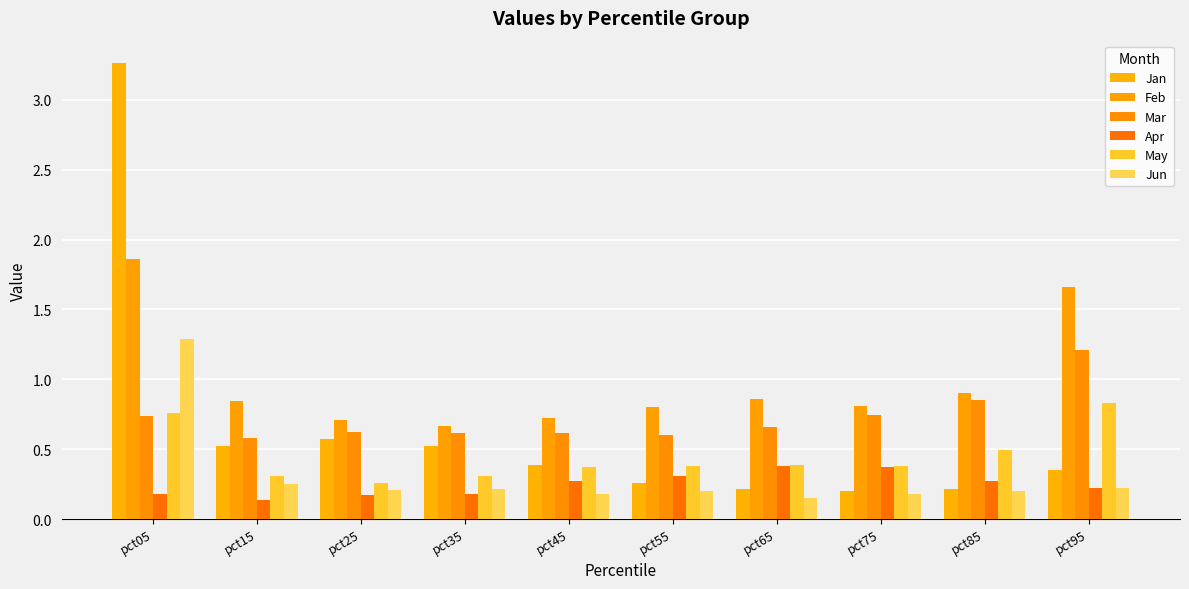

Reading left to right, list all the values displayed in this chart.

Jan: 3.3	0.5	0.6	0.5	0.4	0.3	0.2	0.2	0.2	0.3
Feb: 1.9	0.8	0.7	0.7	0.7	0.8	0.9	0.8	0.9	1.7
Mar: 0.7	0.6	0.6	0.6	0.6	0.6	0.7	0.7	0.9	1.2
Apr: 0.2	0.1	0.2	0.2	0.3	0.3	0.4	0.4	0.3	0.2
May: 0.8	0.3	0.3	0.3	0.4	0.4	0.4	0.4	0.5	0.8
Jun: 1.3	0.3	0.2	0.2	0.2	0.2	0.2	0.2	0.2	0.2